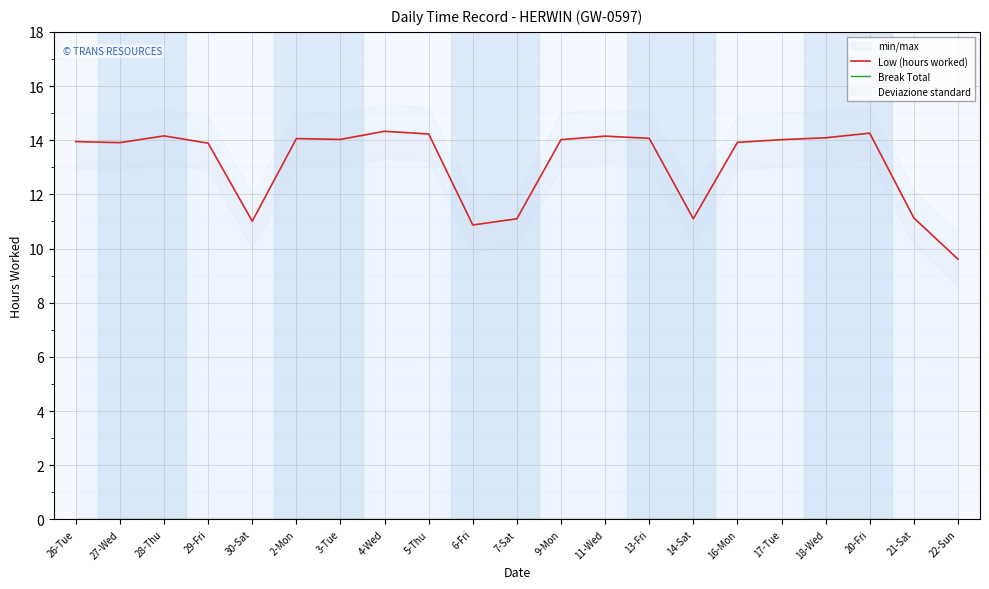

What is the spread (max minus min) of values at 28-Thu?

14.2